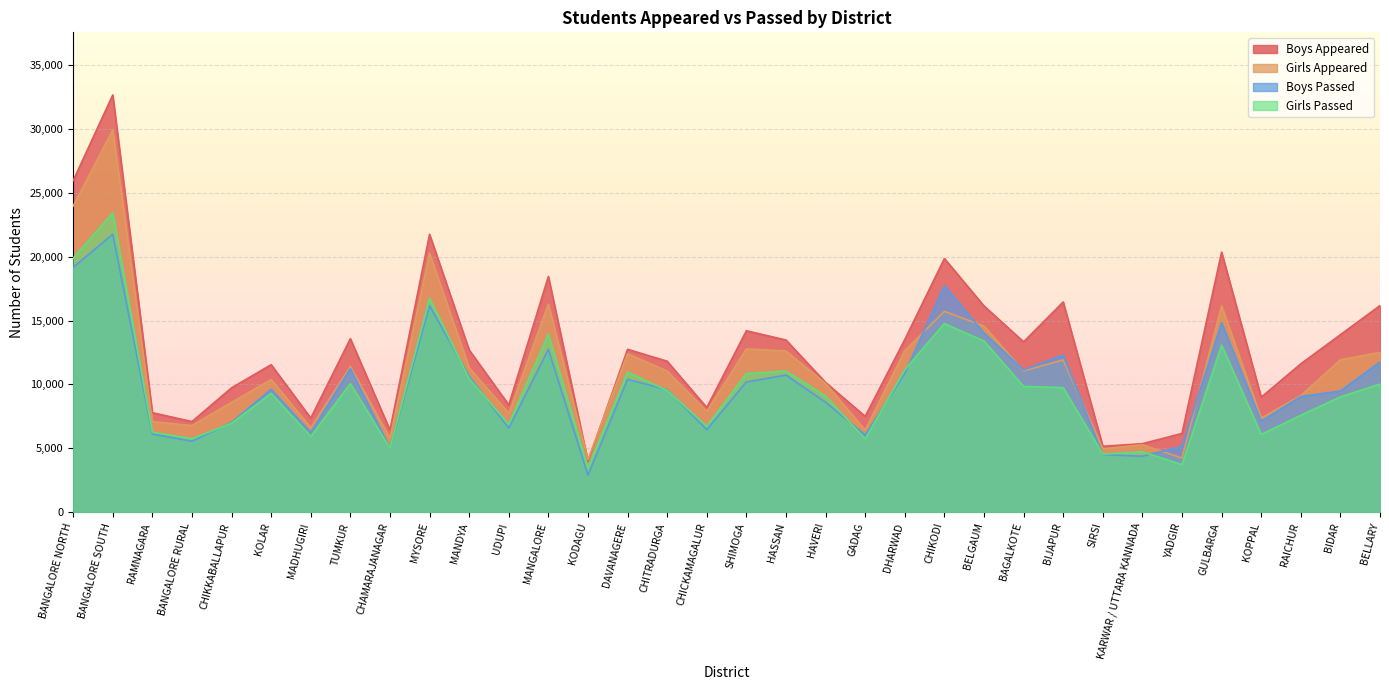

What is the difference between the maximum and minimum values in the Boys Passed series?

18851